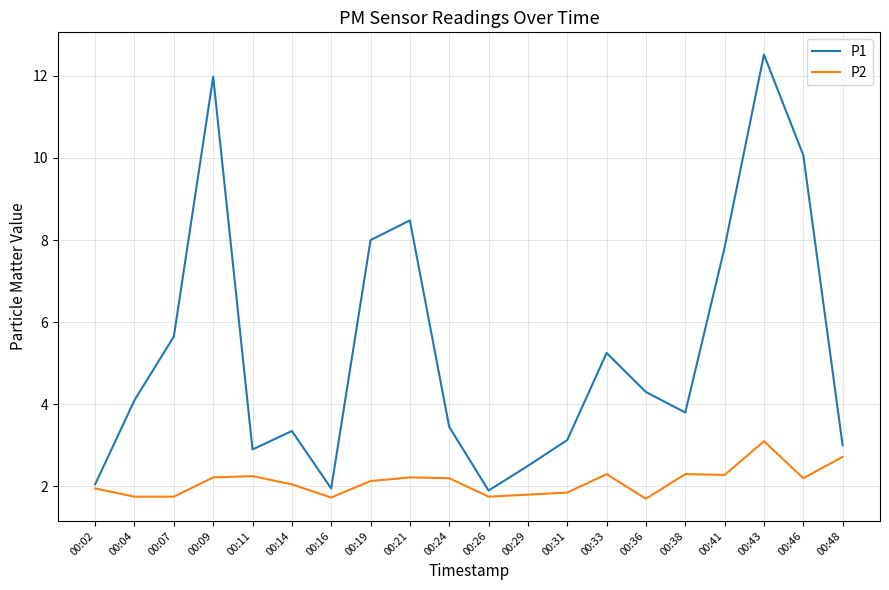

Which label corresponds to the largest value in the chart?

00:43